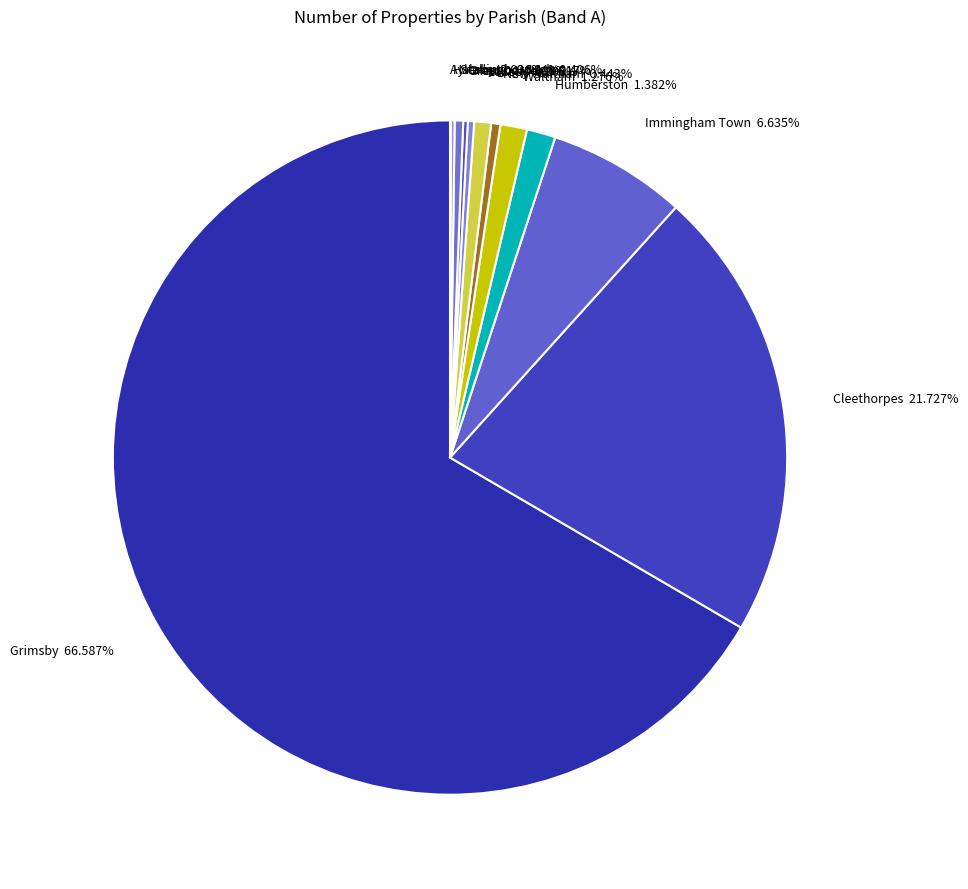

To the nearest percent, what is the average slice percentage?

8%